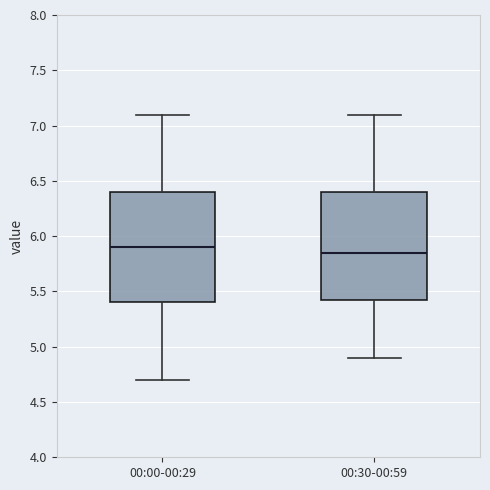

Where is the lower edge of the box for 00:00-00:29 on the y-axis? The values are not printed on the chart, so give them approximately, as read against the axis.

5.40